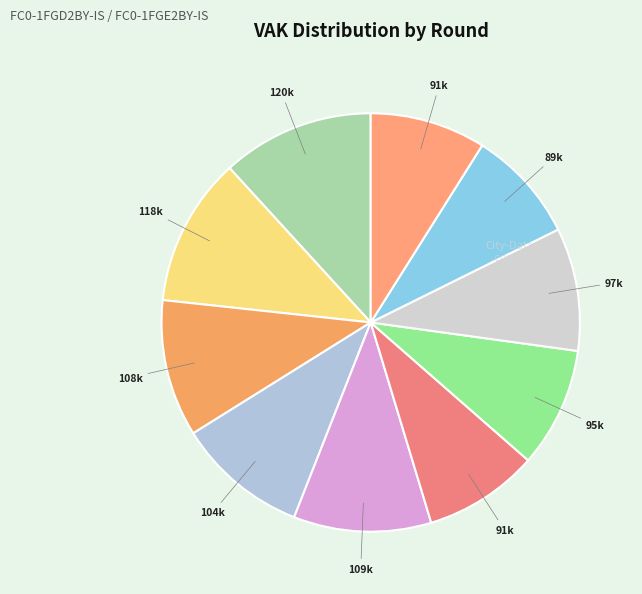

Count the number of slices in the pie.

10